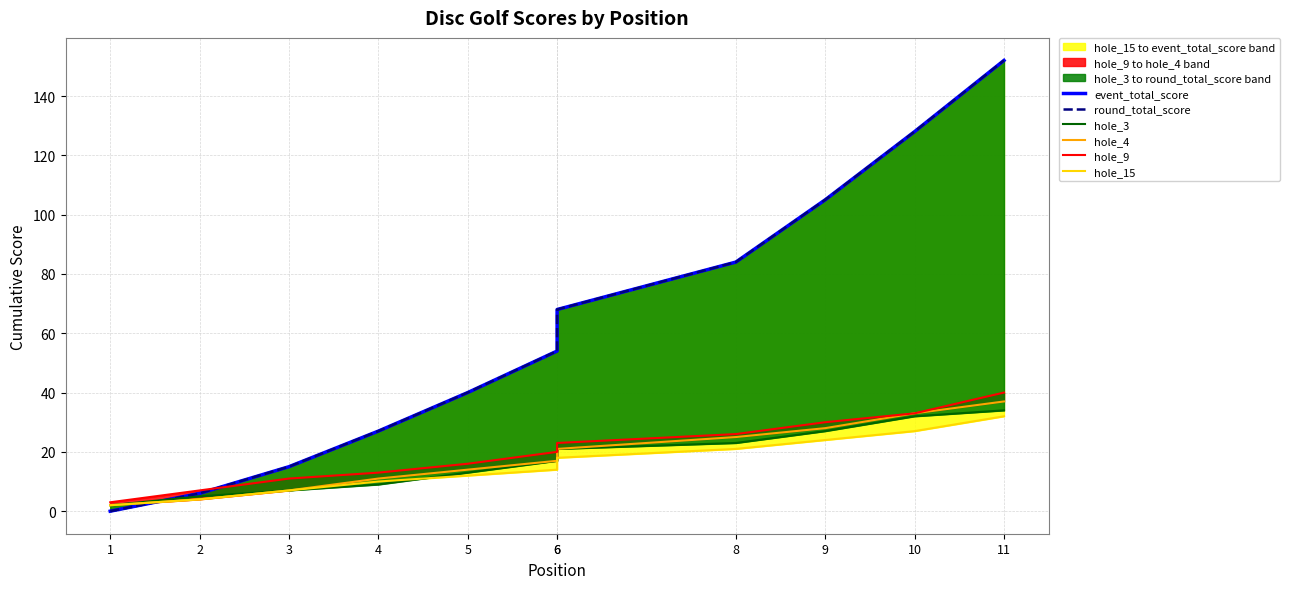

What is the spread (max minus min) of values at 1?

3